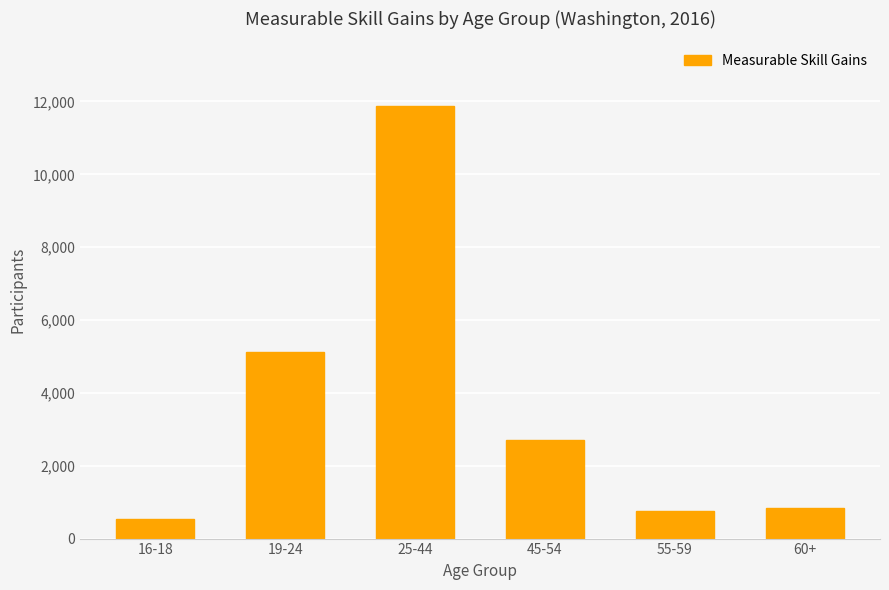

Count the number of categories in the chart.

6